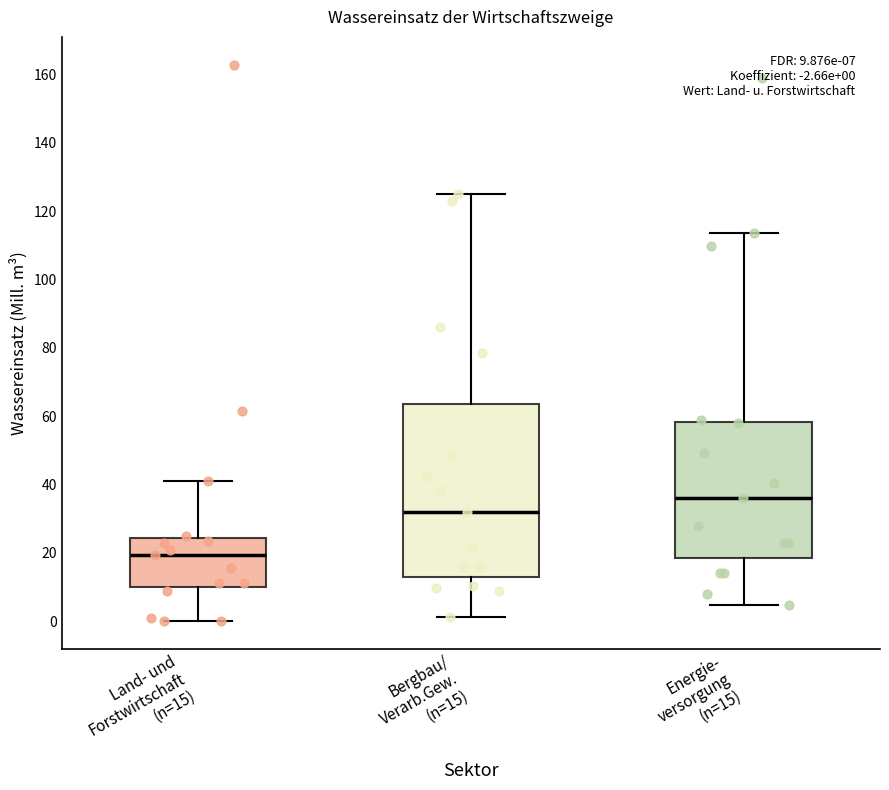

Which box is the tallest, from its lower edge to its upper edge?

Bergbau/ Verarb.Gew. (n=15)